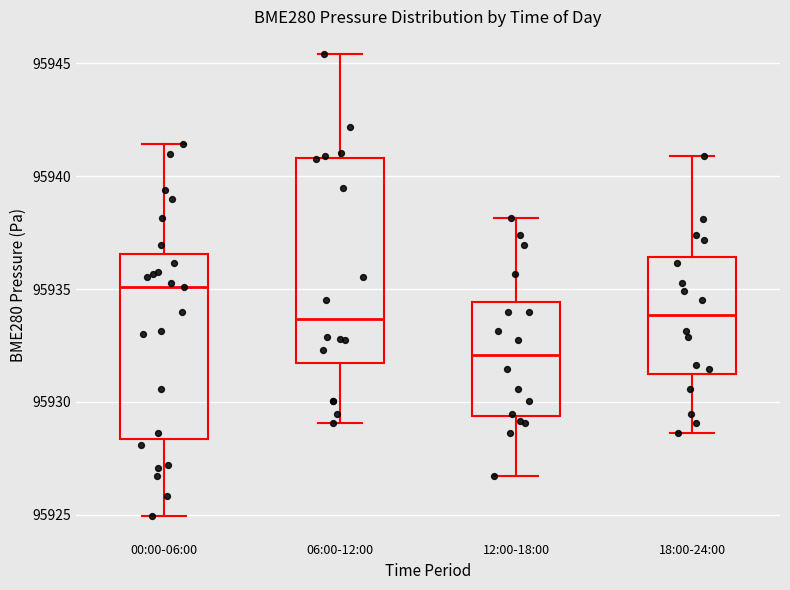

Comparing the boxes themselves (not the whiskers), which one is the tallest?

06:00-12:00